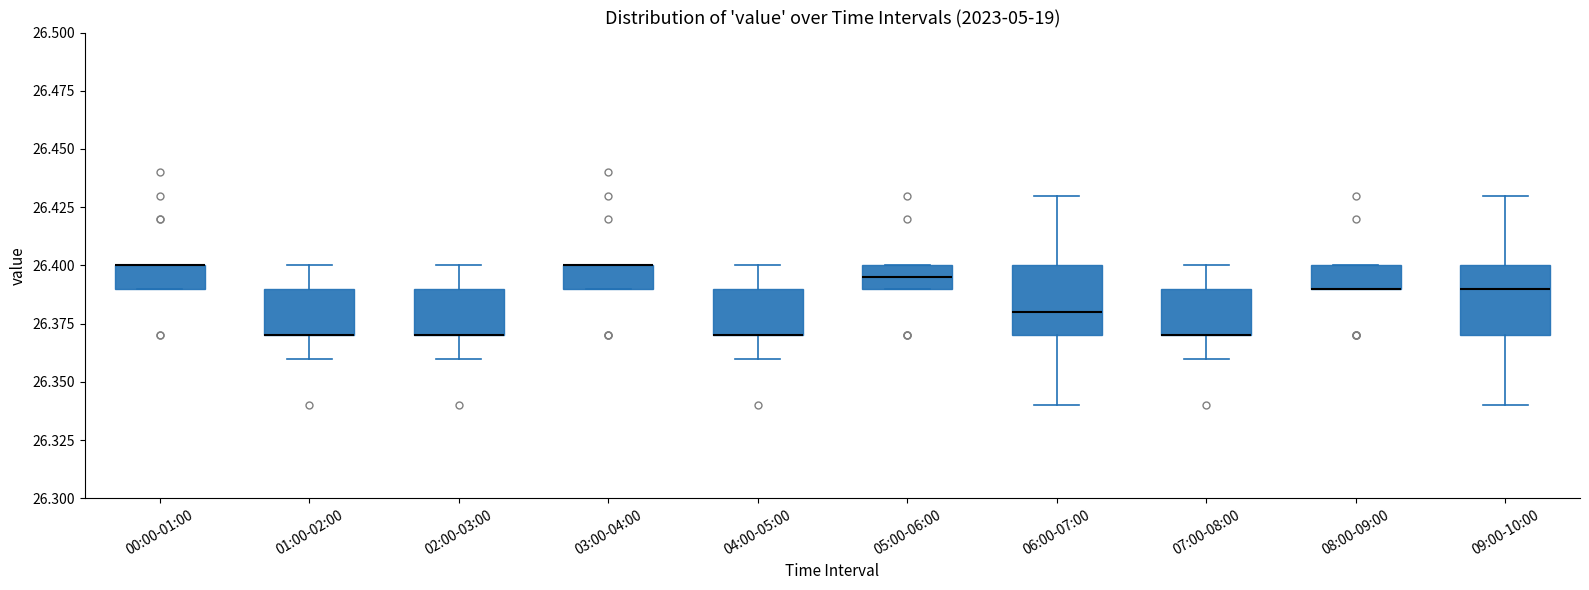

Where does the lower whisker of the box for 07:00-08:00 end on the y-axis? The values are not printed on the chart, so give them approximately, as read against the axis.

26.360